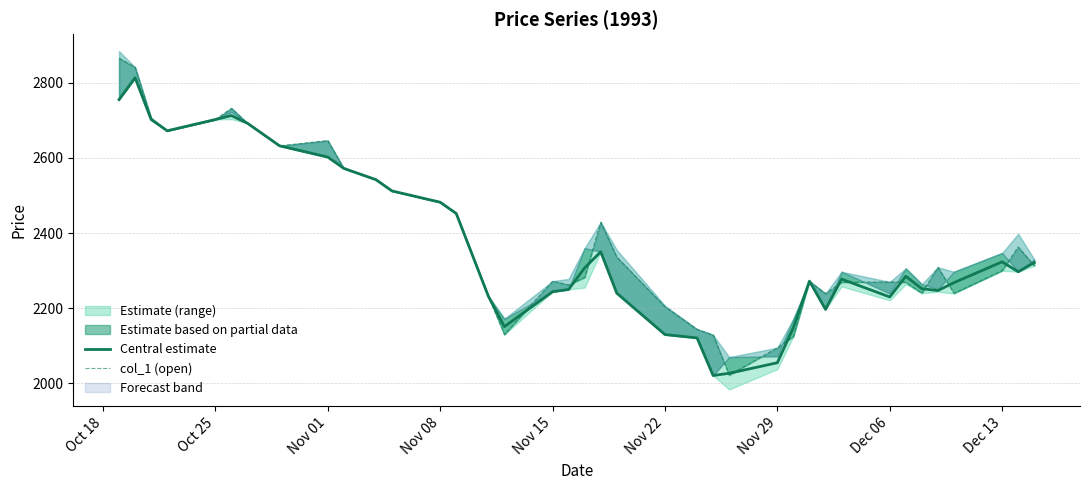

What is the highest value of the Central estimate series?

2813.0